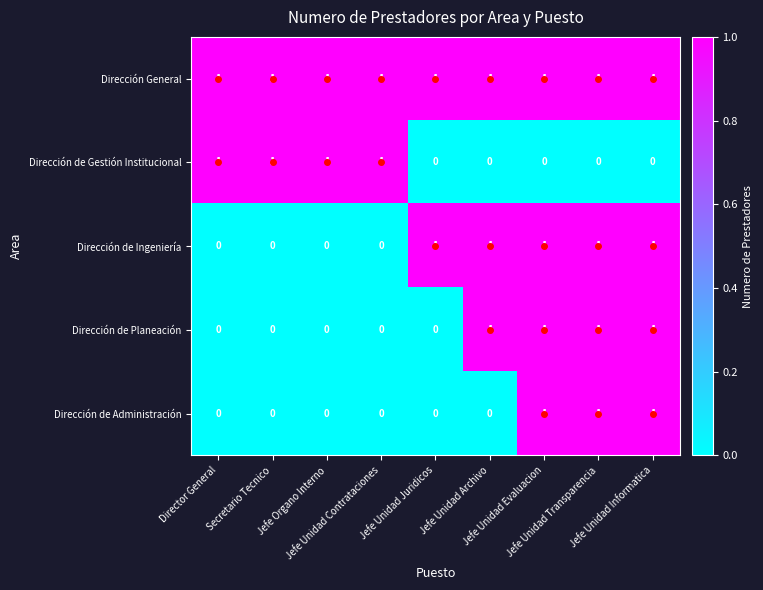

What is the total value across all series at Jefe Unidad Transparencia?

4